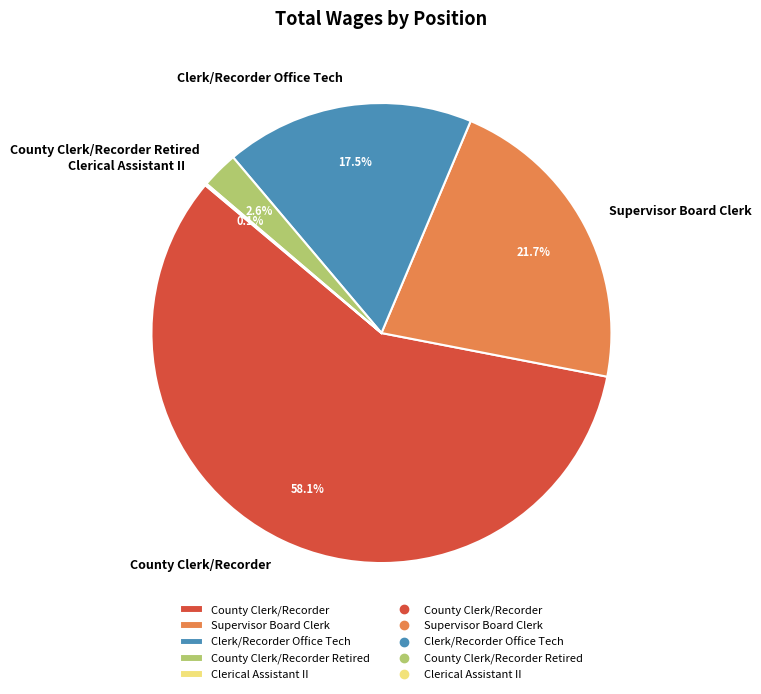

What is the ratio of the value at Clerk/Recorder Office Tech to the value at County Clerk/Recorder?

0.3